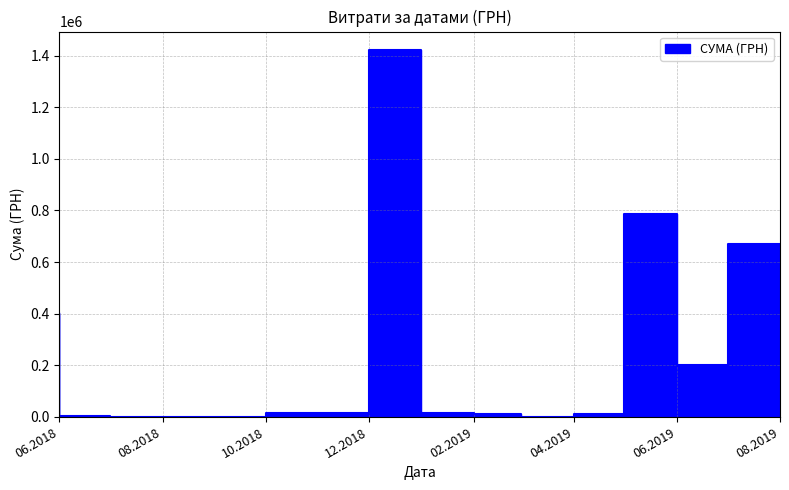

What is the value of the 10th point from the left?

10980.4